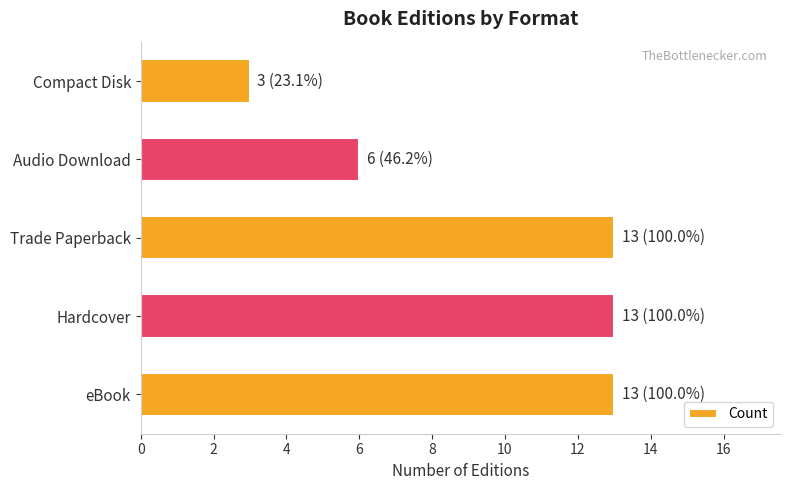

What is the average value?

10